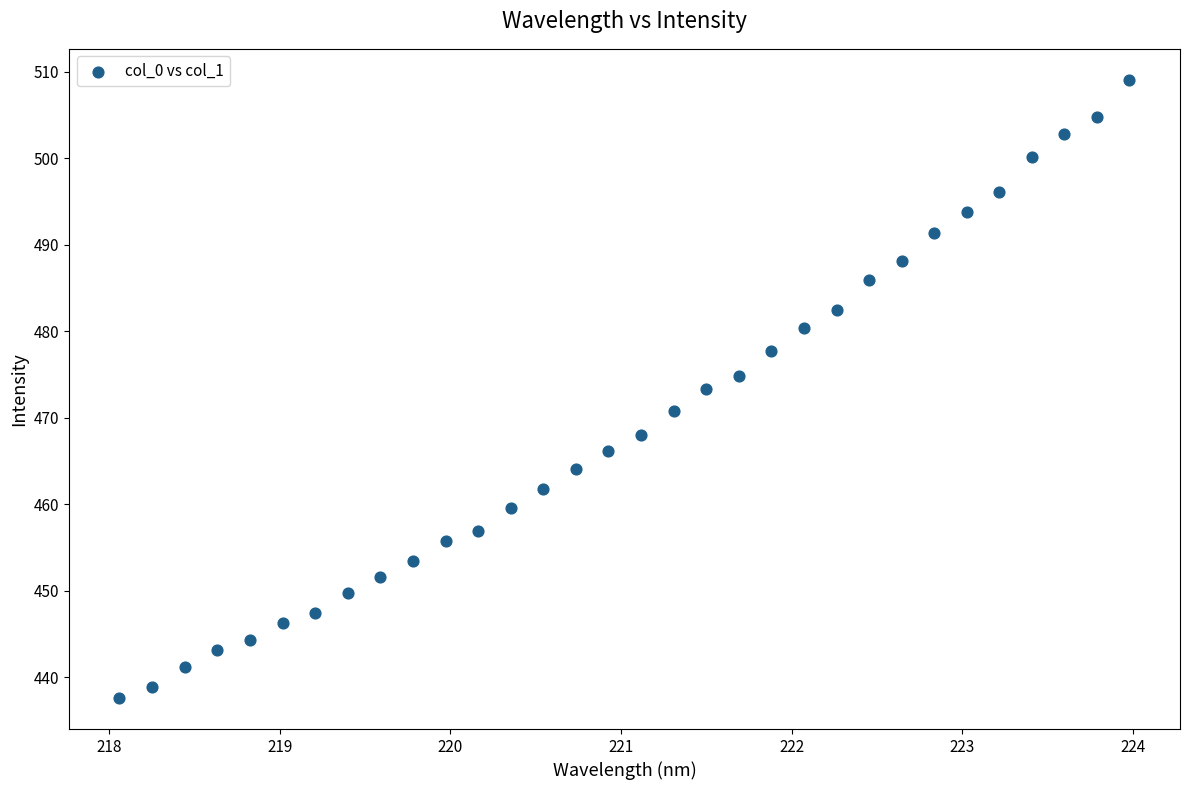

What is the range of X values (max minus min)?

5.9